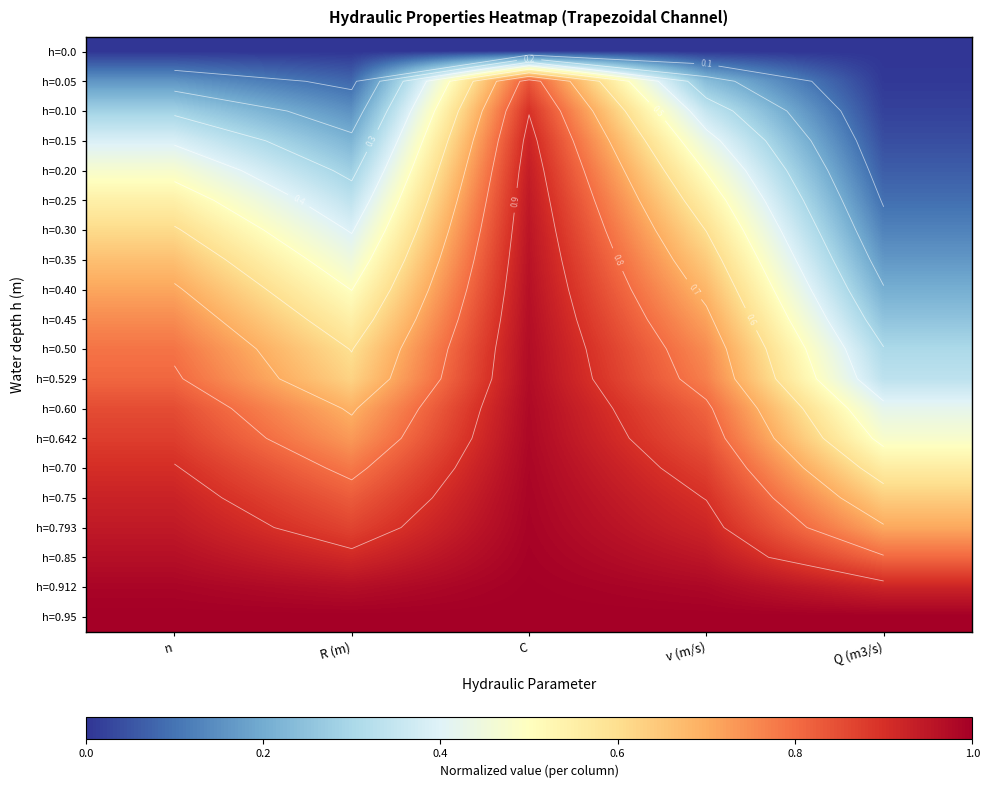

Which label corresponds to the smallest value in the chart?

n